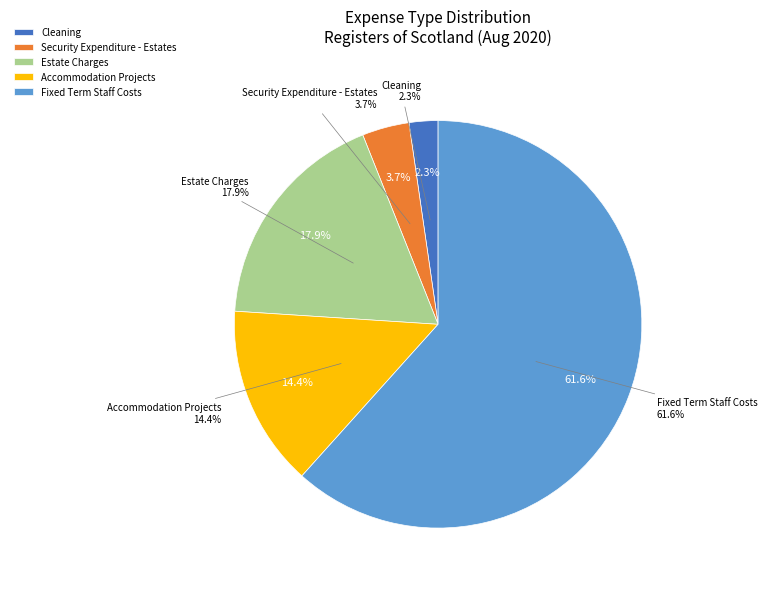

What is the largest slice in the pie chart?

Fixed Term Staff Costs